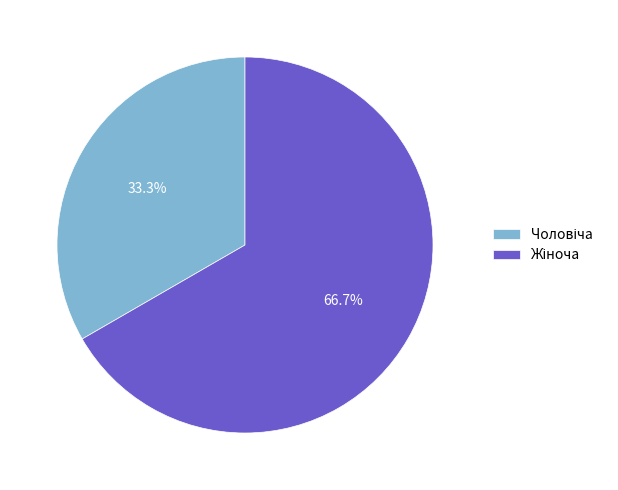

Is there any slice that represents more than half of the pie?

Yes